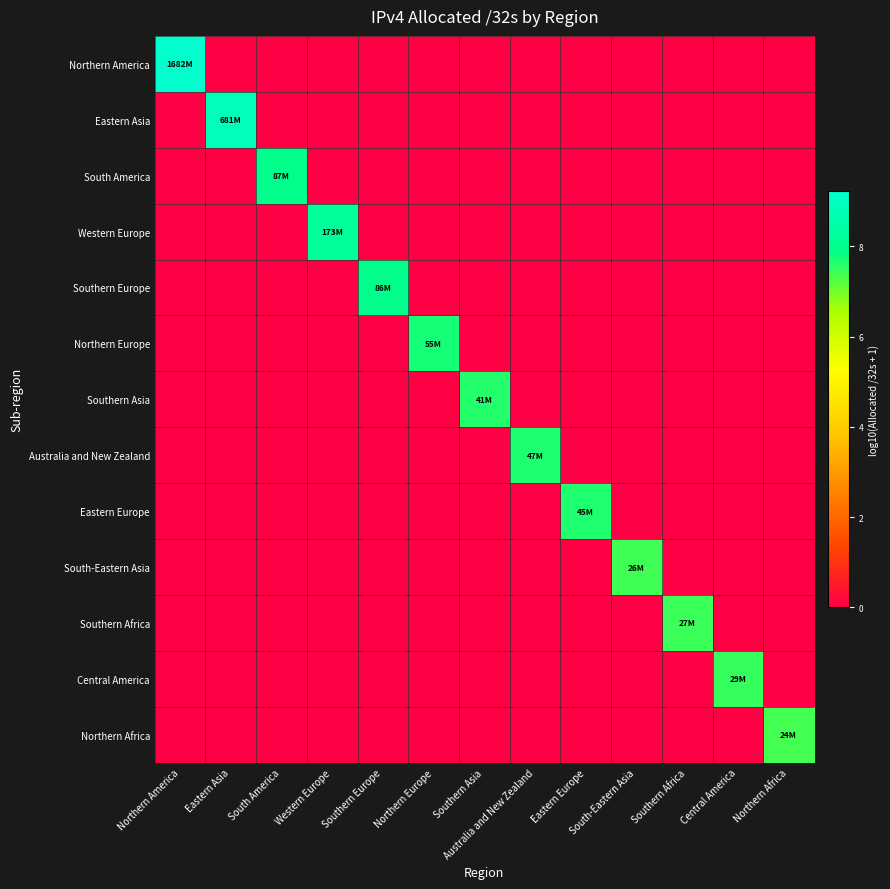

Reading left to right, what are all the values shown in this chart?

Northern America: Northern America=9.2	Eastern Asia=0.0	South America=0.0	Western Europe=0.0	Southern Europe=0.0	Northern Europe=0.0	Southern Asia=0.0	Australia and New Zealand=0.0	Eastern Europe=0.0	South-Eastern Asia=0.0	Southern Africa=0.0	Central America=0.0	Northern Africa=0.0
Eastern Asia: Northern America=0.0	Eastern Asia=8.8	South America=0.0	Western Europe=0.0	Southern Europe=0.0	Northern Europe=0.0	Southern Asia=0.0	Australia and New Zealand=0.0	Eastern Europe=0.0	South-Eastern Asia=0.0	Southern Africa=0.0	Central America=0.0	Northern Africa=0.0
South America: Northern America=0.0	Eastern Asia=0.0	South America=7.9	Western Europe=0.0	Southern Europe=0.0	Northern Europe=0.0	Southern Asia=0.0	Australia and New Zealand=0.0	Eastern Europe=0.0	South-Eastern Asia=0.0	Southern Africa=0.0	Central America=0.0	Northern Africa=0.0
Western Europe: Northern America=0.0	Eastern Asia=0.0	South America=0.0	Western Europe=8.2	Southern Europe=0.0	Northern Europe=0.0	Southern Asia=0.0	Australia and New Zealand=0.0	Eastern Europe=0.0	South-Eastern Asia=0.0	Southern Africa=0.0	Central America=0.0	Northern Africa=0.0
Southern Europe: Northern America=0.0	Eastern Asia=0.0	South America=0.0	Western Europe=0.0	Southern Europe=7.9	Northern Europe=0.0	Southern Asia=0.0	Australia and New Zealand=0.0	Eastern Europe=0.0	South-Eastern Asia=0.0	Southern Africa=0.0	Central America=0.0	Northern Africa=0.0
Northern Europe: Northern America=0.0	Eastern Asia=0.0	South America=0.0	Western Europe=0.0	Southern Europe=0.0	Northern Europe=7.7	Southern Asia=0.0	Australia and New Zealand=0.0	Eastern Europe=0.0	South-Eastern Asia=0.0	Southern Africa=0.0	Central America=0.0	Northern Africa=0.0
Southern Asia: Northern America=0.0	Eastern Asia=0.0	South America=0.0	Western Europe=0.0	Southern Europe=0.0	Northern Europe=0.0	Southern Asia=7.6	Australia and New Zealand=0.0	Eastern Europe=0.0	South-Eastern Asia=0.0	Southern Africa=0.0	Central America=0.0	Northern Africa=0.0
Australia and New Zealand: Northern America=0.0	Eastern Asia=0.0	South America=0.0	Western Europe=0.0	Southern Europe=0.0	Northern Europe=0.0	Southern Asia=0.0	Australia and New Zealand=7.7	Eastern Europe=0.0	South-Eastern Asia=0.0	Southern Africa=0.0	Central America=0.0	Northern Africa=0.0
Eastern Europe: Northern America=0.0	Eastern Asia=0.0	South America=0.0	Western Europe=0.0	Southern Europe=0.0	Northern Europe=0.0	Southern Asia=0.0	Australia and New Zealand=0.0	Eastern Europe=7.7	South-Eastern Asia=0.0	Southern Africa=0.0	Central America=0.0	Northern Africa=0.0
South-Eastern Asia: Northern America=0.0	Eastern Asia=0.0	South America=0.0	Western Europe=0.0	Southern Europe=0.0	Northern Europe=0.0	Southern Asia=0.0	Australia and New Zealand=0.0	Eastern Europe=0.0	South-Eastern Asia=7.4	Southern Africa=0.0	Central America=0.0	Northern Africa=0.0
Southern Africa: Northern America=0.0	Eastern Asia=0.0	South America=0.0	Western Europe=0.0	Southern Europe=0.0	Northern Europe=0.0	Southern Asia=0.0	Australia and New Zealand=0.0	Eastern Europe=0.0	South-Eastern Asia=0.0	Southern Africa=7.4	Central America=0.0	Northern Africa=0.0
Central America: Northern America=0.0	Eastern Asia=0.0	South America=0.0	Western Europe=0.0	Southern Europe=0.0	Northern Europe=0.0	Southern Asia=0.0	Australia and New Zealand=0.0	Eastern Europe=0.0	South-Eastern Asia=0.0	Southern Africa=0.0	Central America=7.5	Northern Africa=0.0
Northern Africa: Northern America=0.0	Eastern Asia=0.0	South America=0.0	Western Europe=0.0	Southern Europe=0.0	Northern Europe=0.0	Southern Asia=0.0	Australia and New Zealand=0.0	Eastern Europe=0.0	South-Eastern Asia=0.0	Southern Africa=0.0	Central America=0.0	Northern Africa=7.4